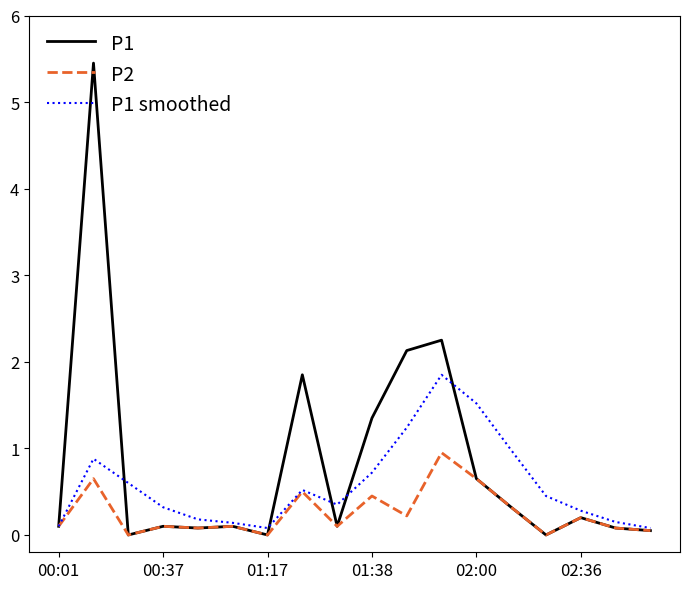

Rank the series by their maximum value, from highest to lowest.

P1, P1 smoothed, P2